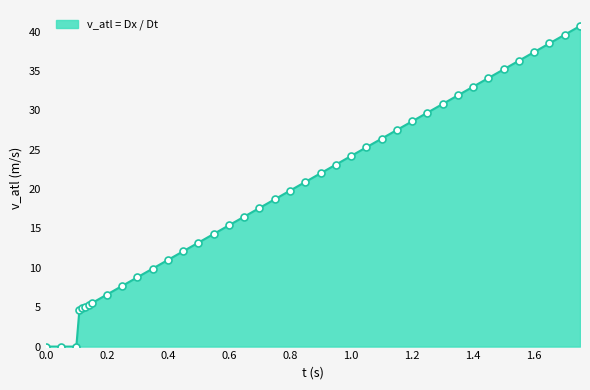

What is the maximum value shown in the chart?

40.7